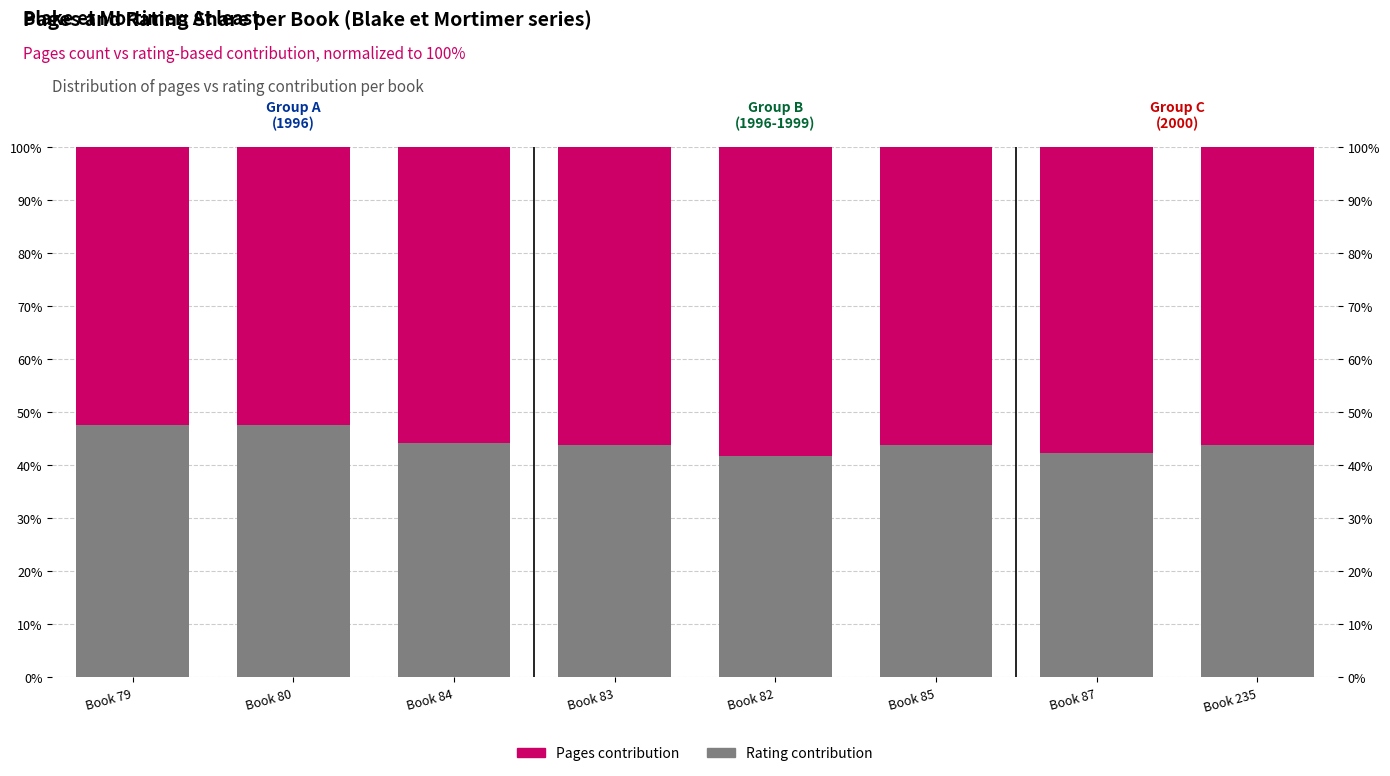

What is the sum of all Pages contribution values?

444.9